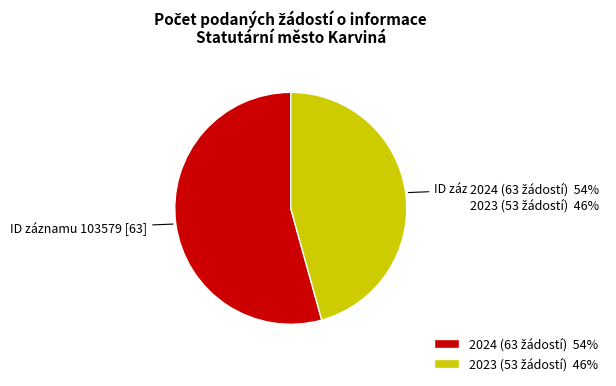

Is there a majority slice in this chart?

Yes